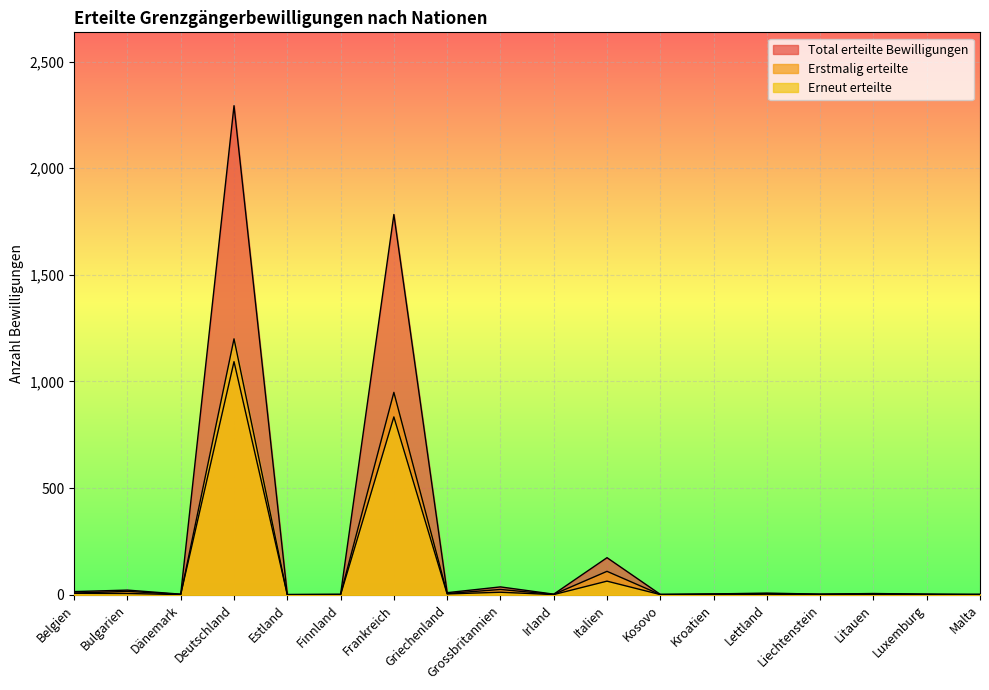

What position from the left is Finnland?

6